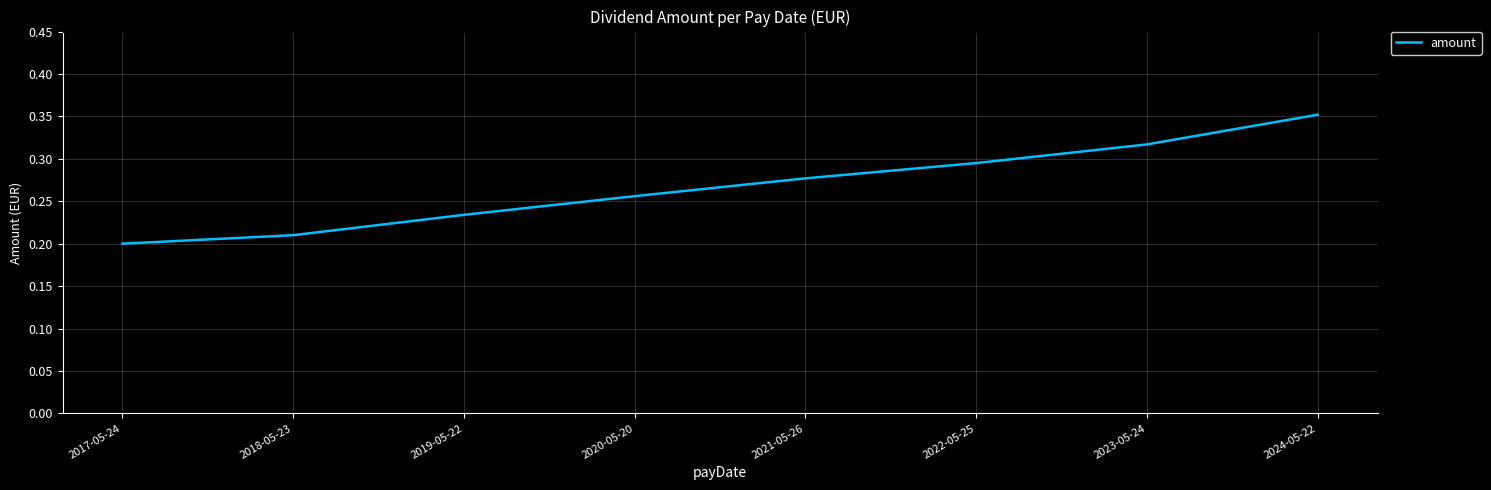

True or false: there are more than 2 points higher than both neighbors.

False